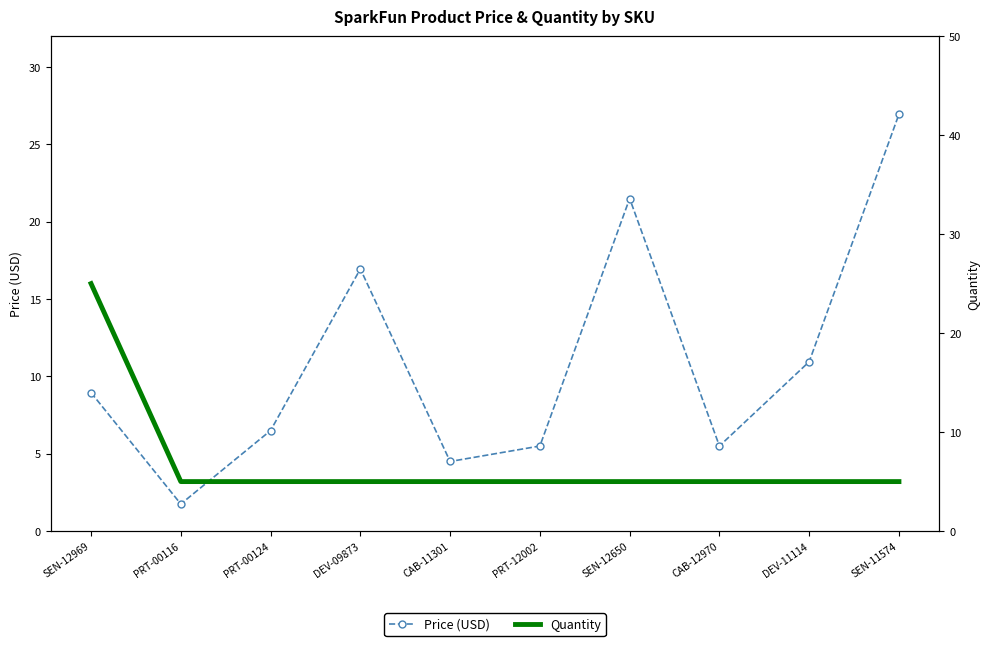

Reading left to right, extract all data points from this chart.

Price (USD): 8.9	1.8	6.5	16.9	4.5	5.5	21.5	5.5	10.9	26.9
Quantity: 25.0	5.0	5.0	5.0	5.0	5.0	5.0	5.0	5.0	5.0